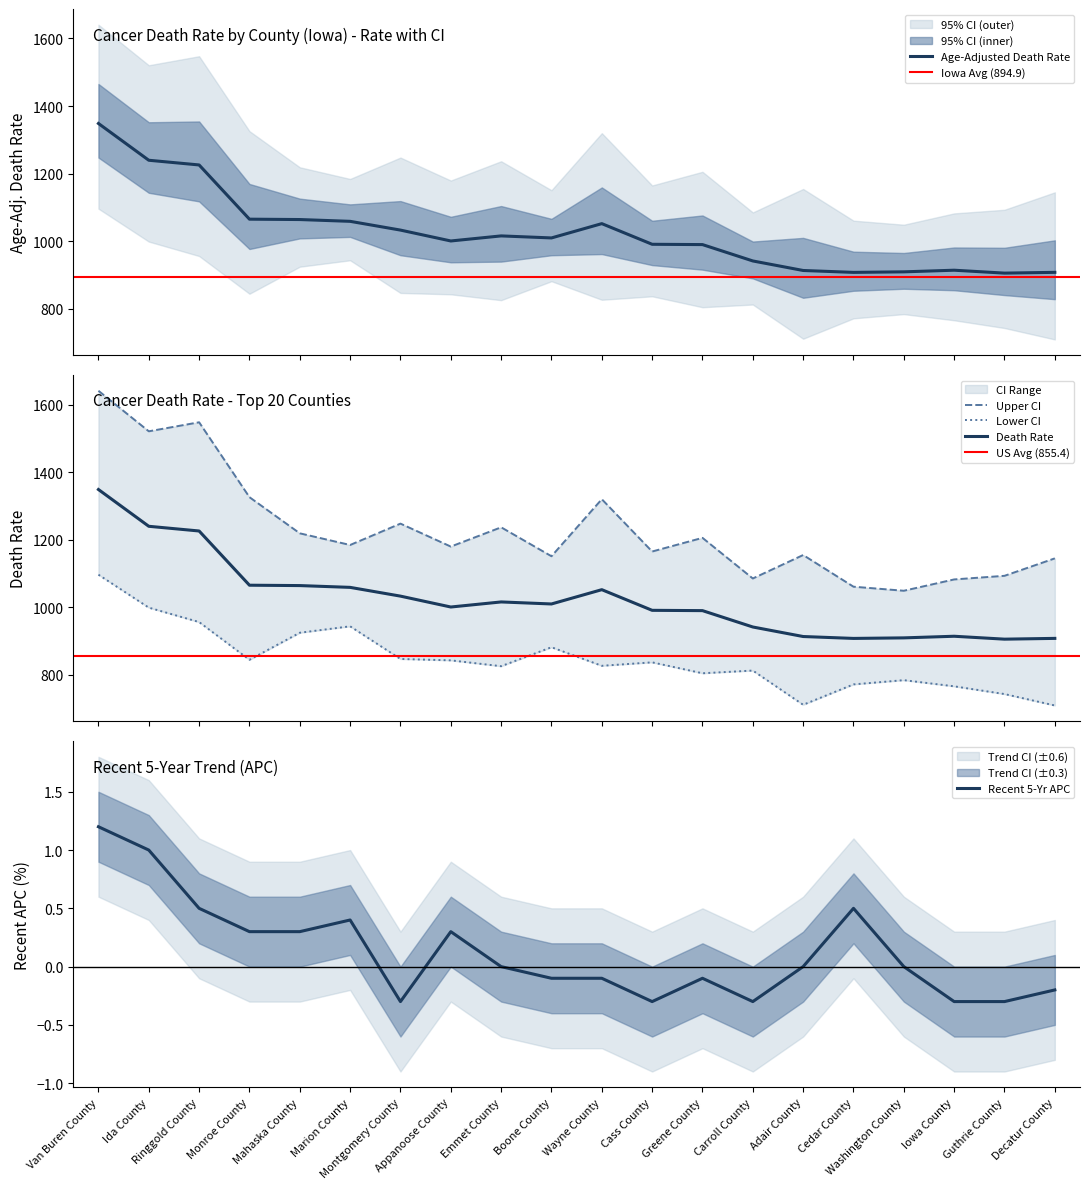

What is the highest value of the Death Rate series?

1348.6